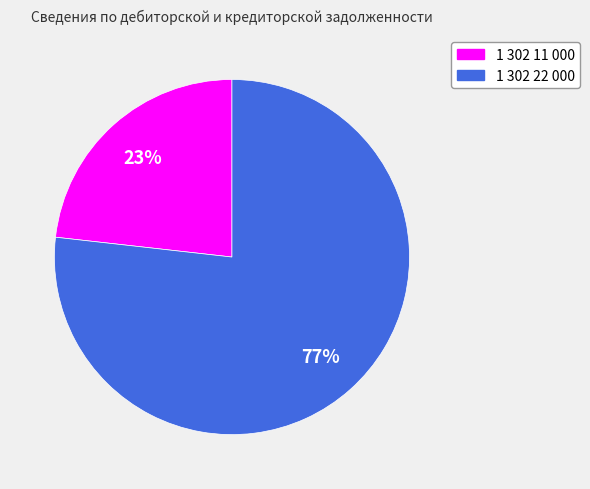

Which has a higher value, 1 302 22 000 or 1 302 11 000?

1 302 22 000